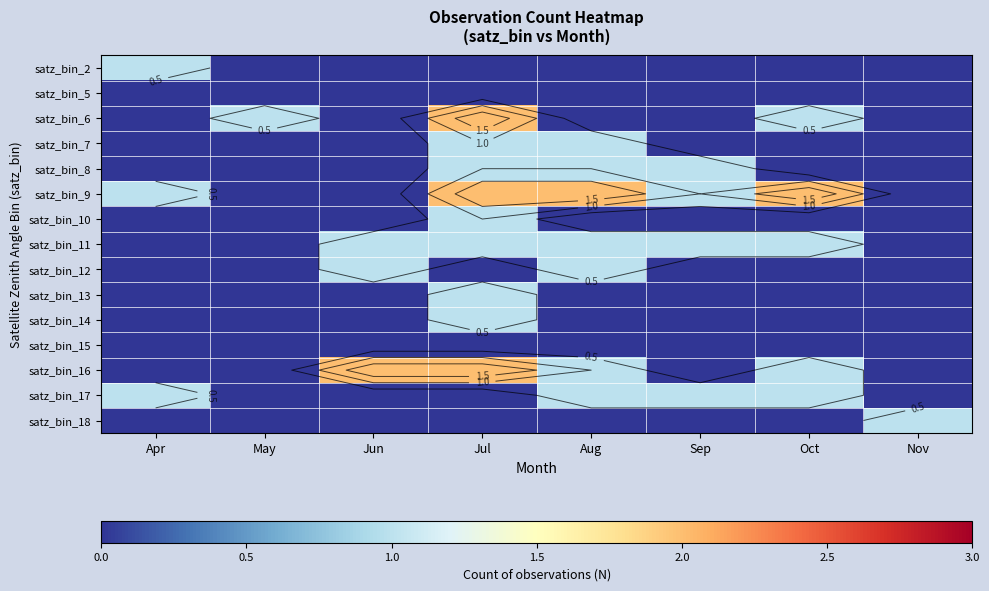

Which category has the highest value in the satz_bin_8 series?

Jul